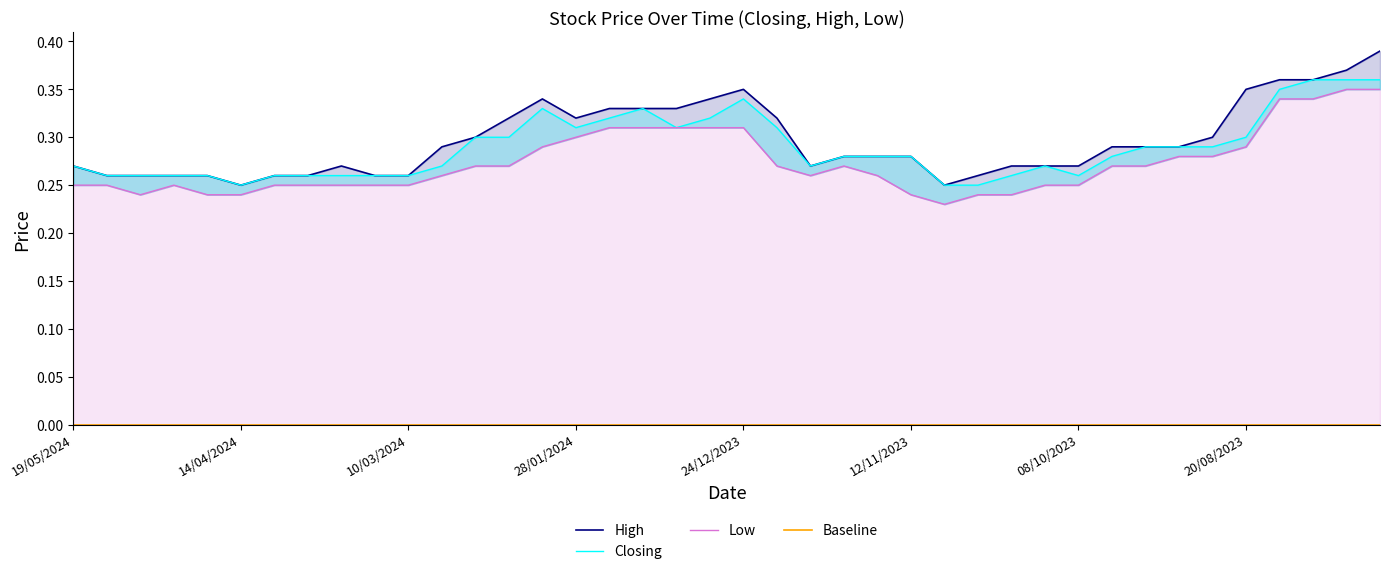

The Low series shows 0.2 at 08/10/2023. True or false?

True